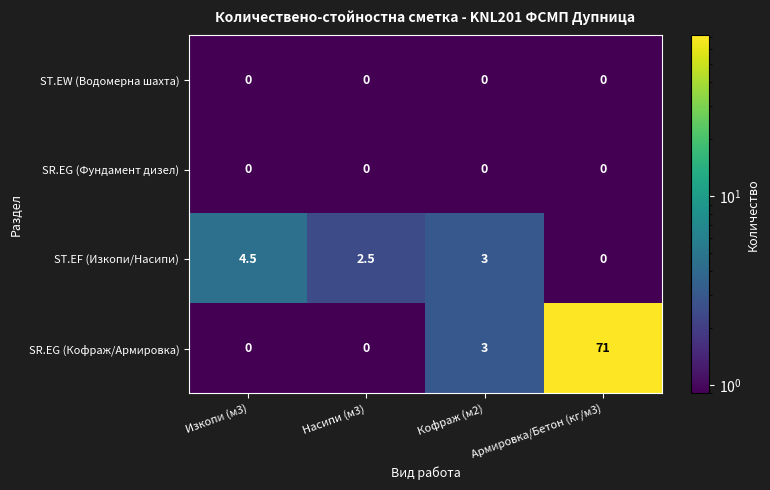

Which label corresponds to the largest value in the chart?

Армировка/Бетон (кг/м3)